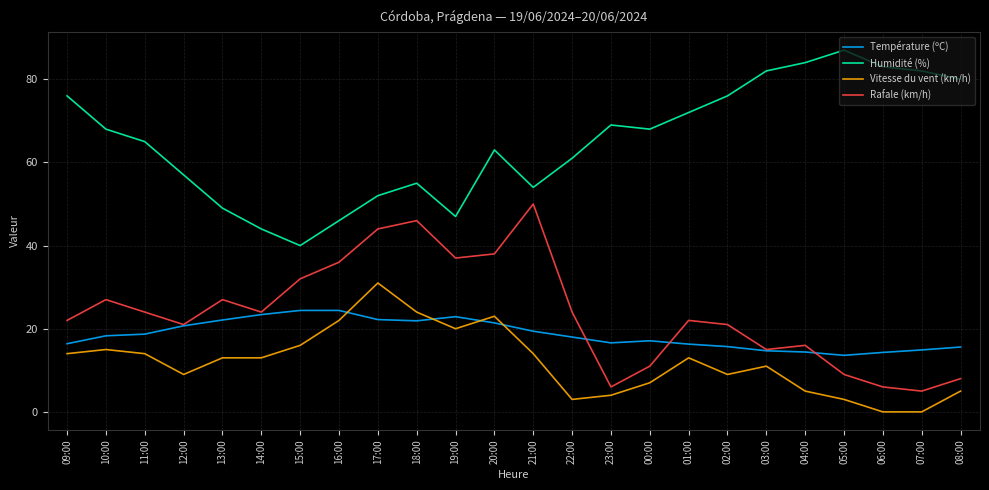

What value does the Humidité (%) series have at 05:00?

87.0